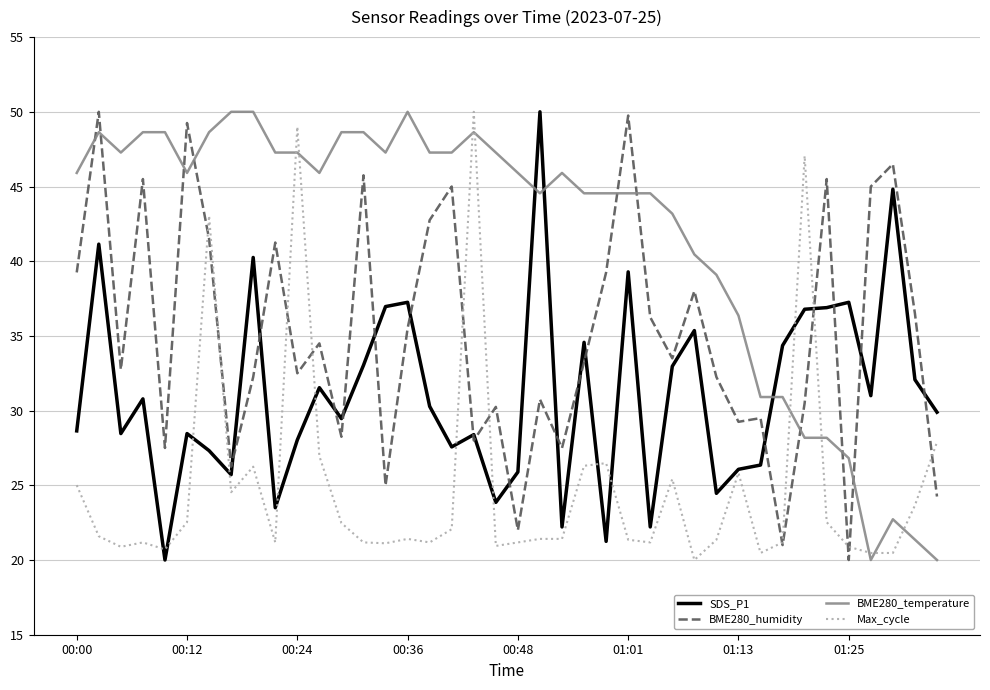

What is the maximum value shown in the chart?

50.0